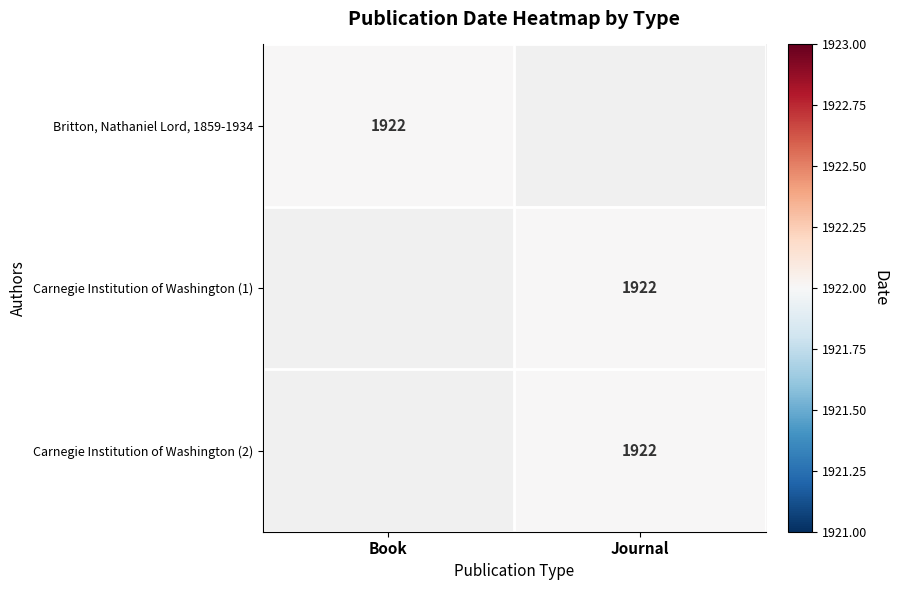

The Carnegie Institution of Washington (2) series shows 1922 at Journal. True or false?

True